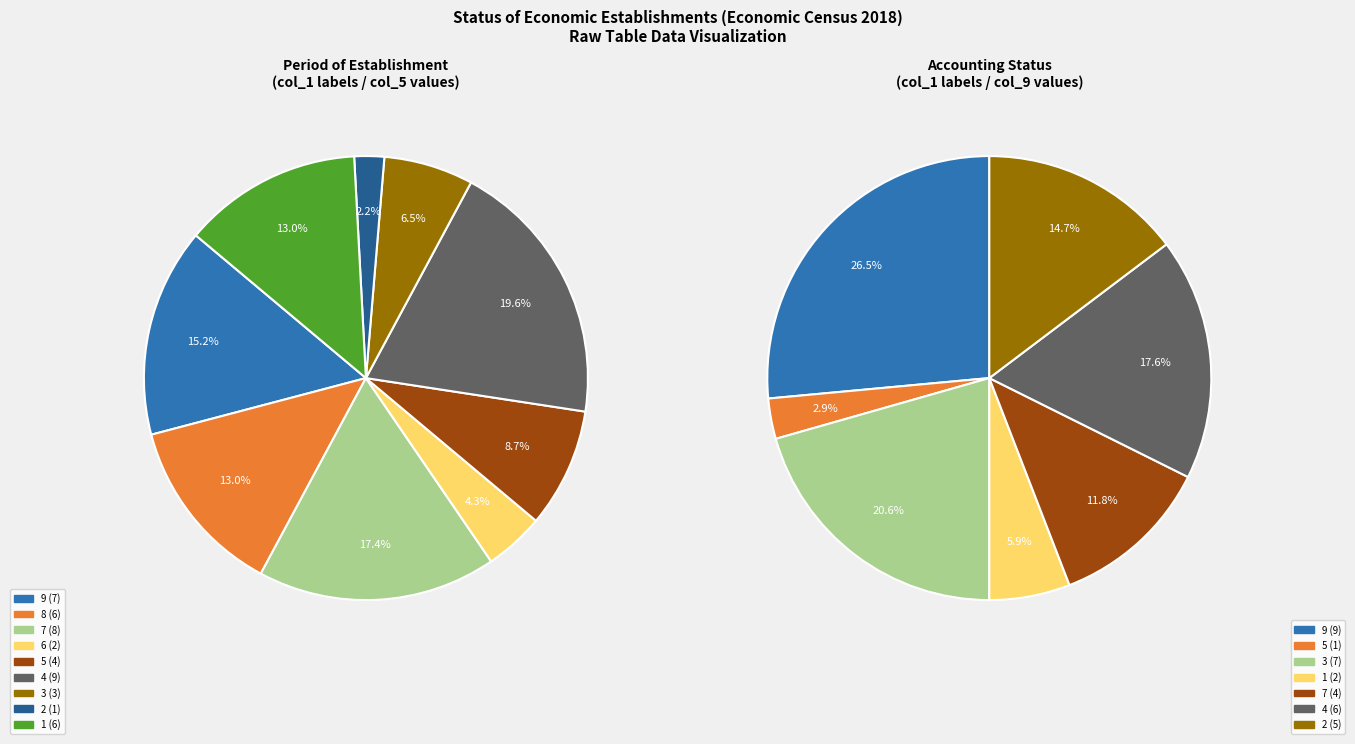

What percentage is the 2 slice, to the nearest percent?

2%